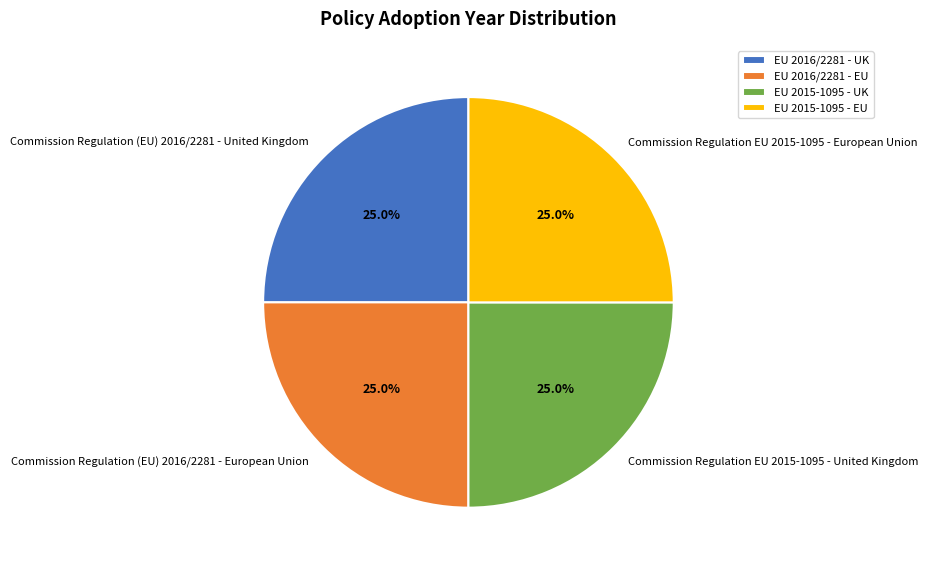

Does Commission Regulation (EU) 2016/2281 - United Kingdom account for over 50% of the chart?

No